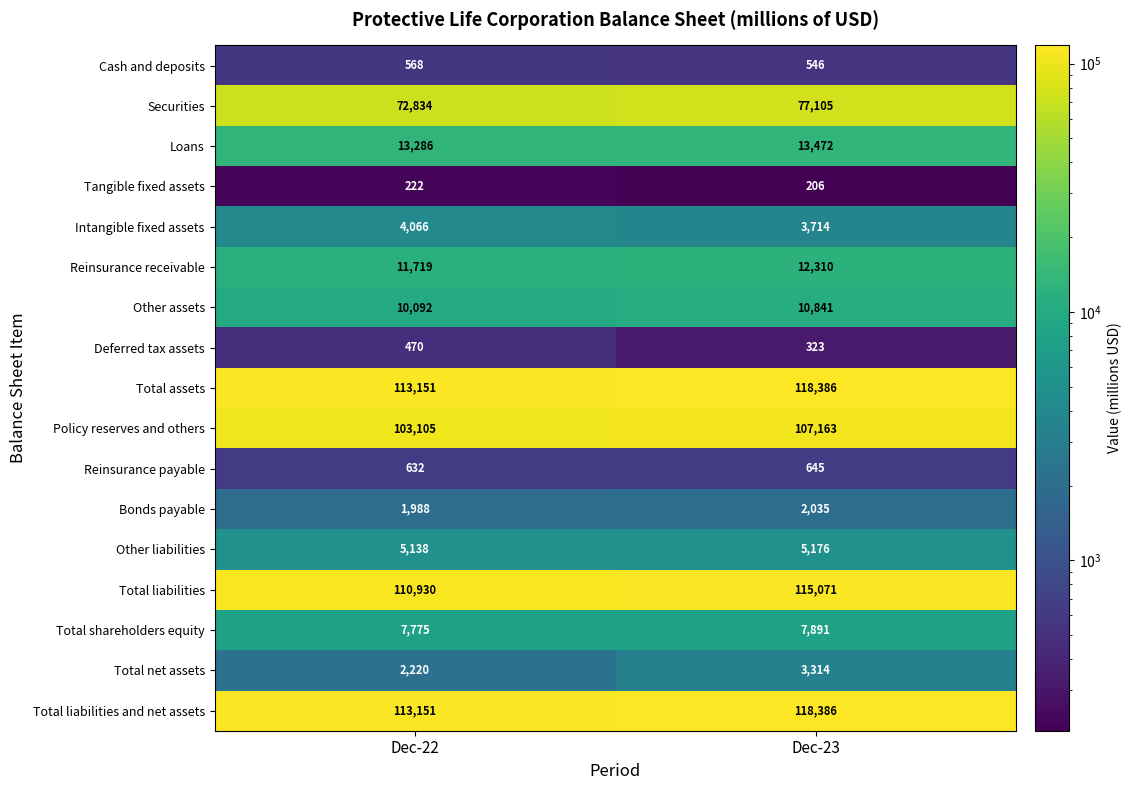

What is the difference between the Policy reserves and others values at Dec-22 and Dec-23?

4058